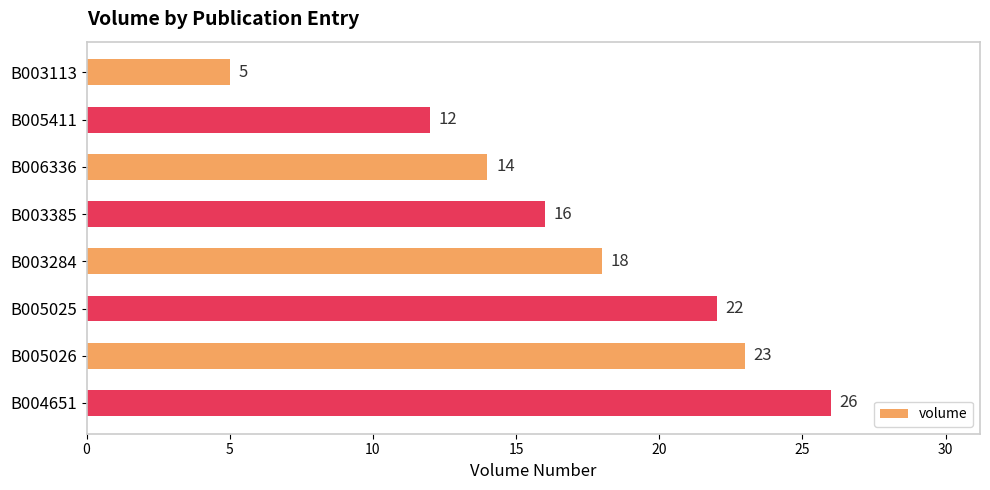

Approximately how many times larger is the value at B004651 compared to B003385?

1.6